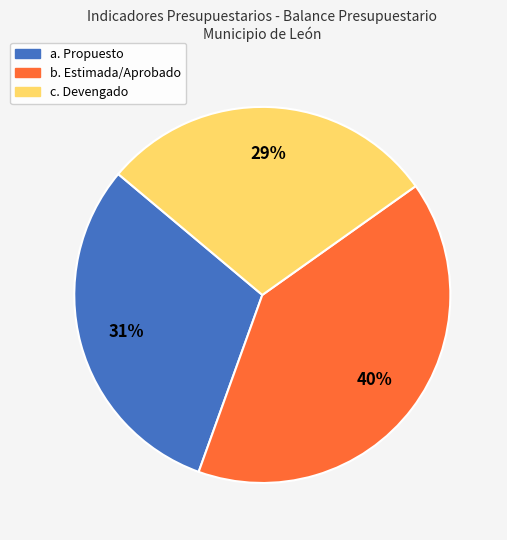

To the nearest percent, what is the difference between the largest and smallest slice percentages?

11%